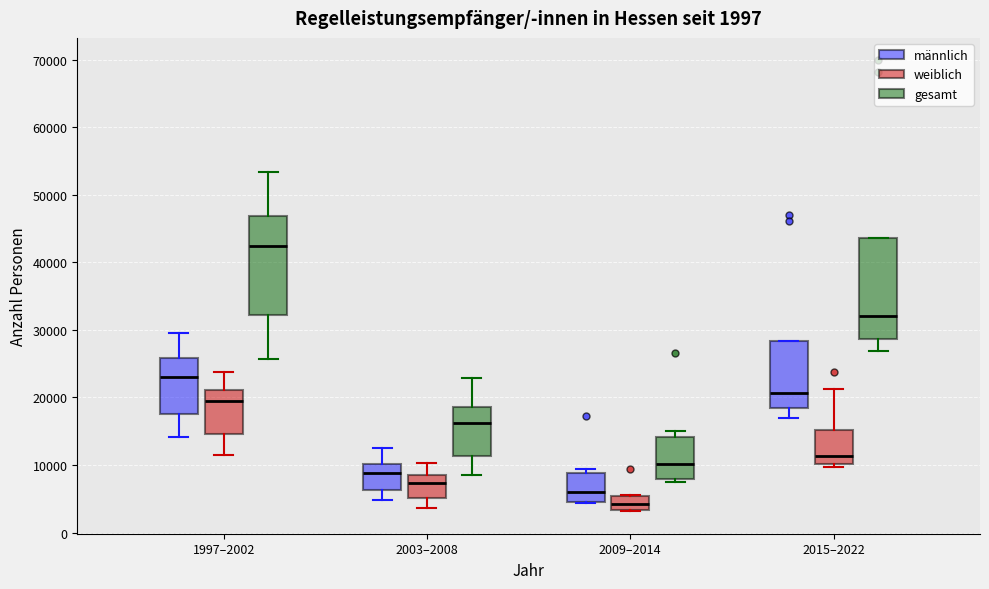

Which box's median line is the lowest?

2009–2014 (weiblich)